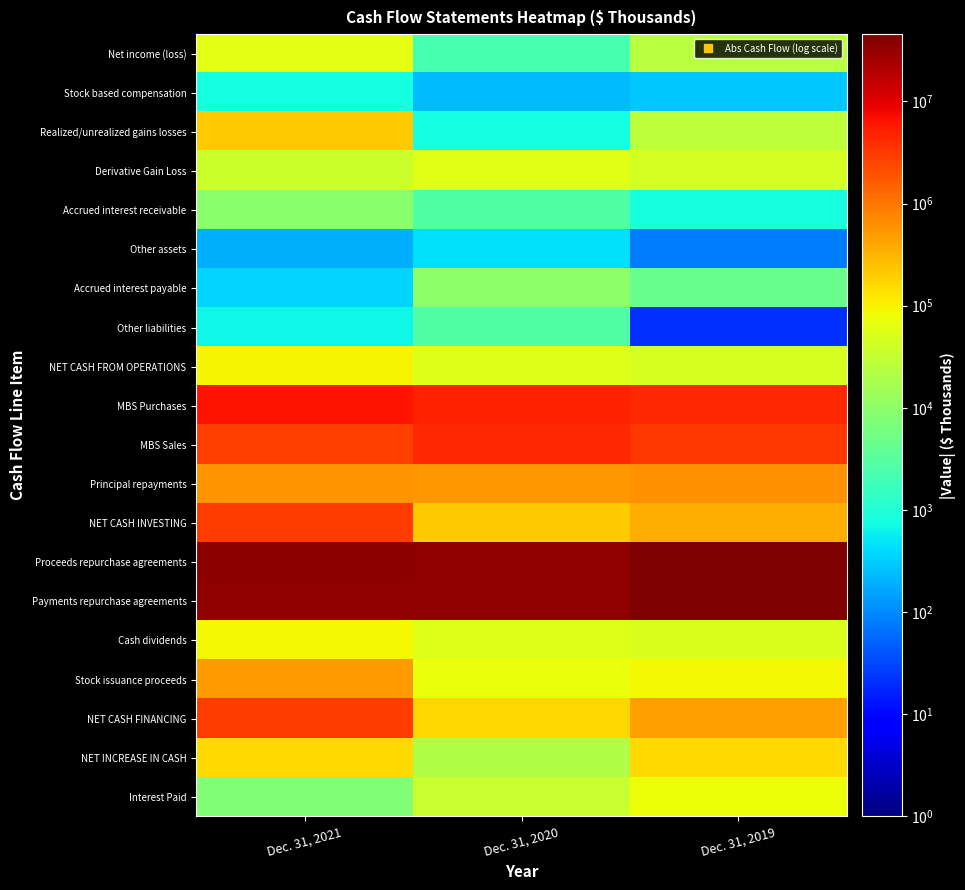

Rank the series by their maximum value, from highest to lowest.

Proceeds repurchase agreements, Payments repurchase agreements, MBS Purchases, MBS Sales, NET CASH FINANCING, NET CASH INVESTING, Principal repayments, Stock issuance proceeds, Realized/unrealized gains losses, NET INCREASE IN CASH, NET CASH FROM OPERATIONS, Cash dividends, Interest Paid, Net income (loss), Derivative Gain Loss, Accrued interest payable, Accrued interest receivable, Other liabilities, Stock based compensation, Other assets